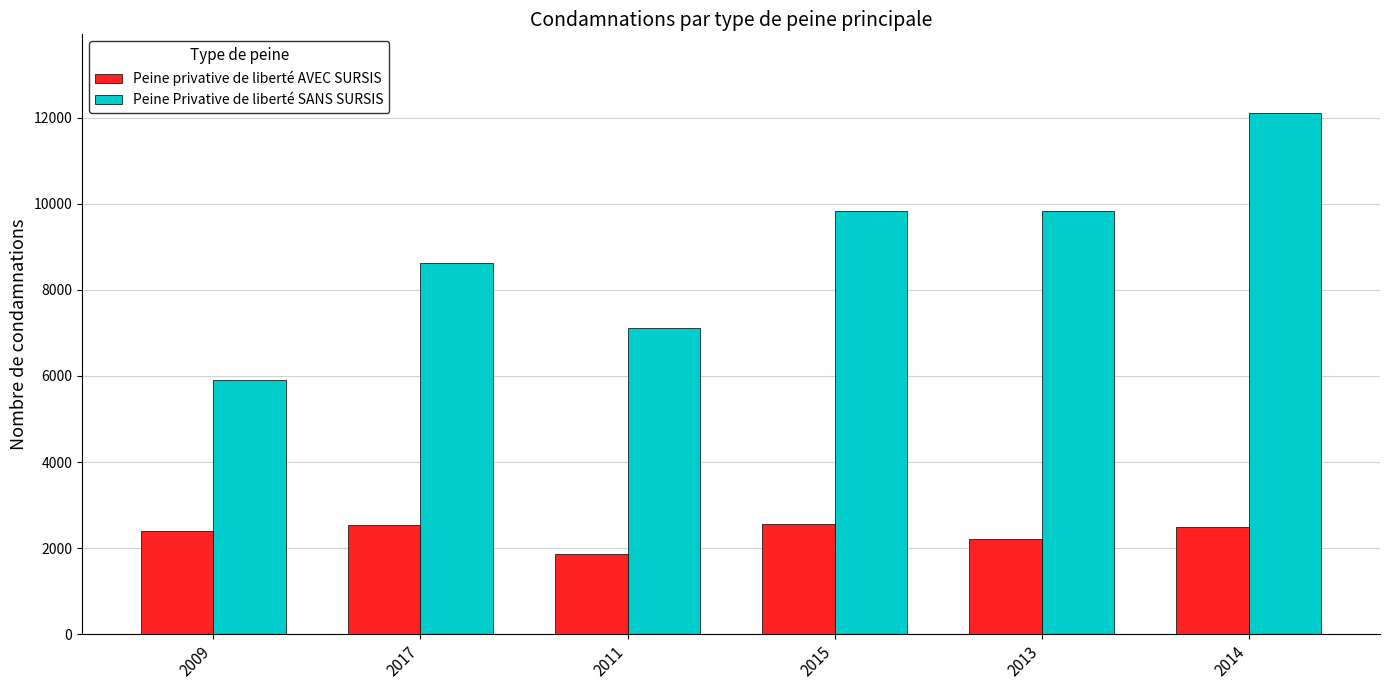

At which category is the sum across all series the highest?

2014